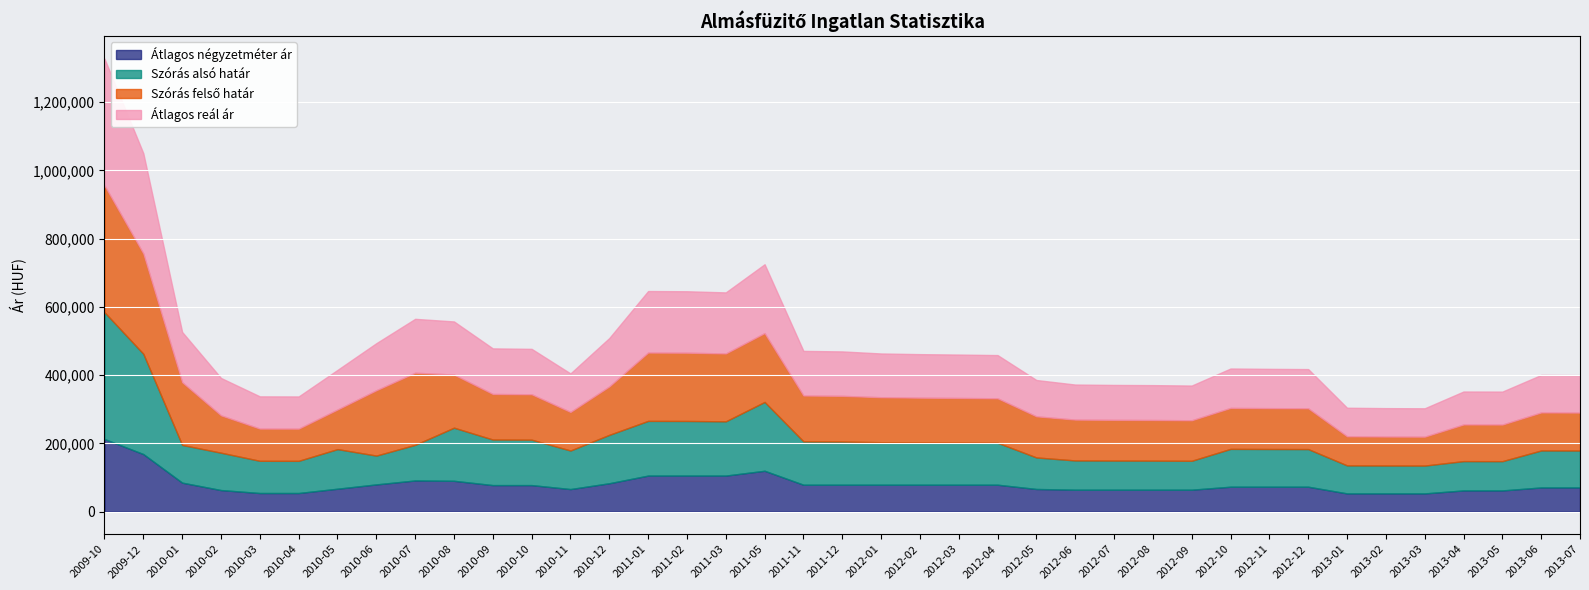

Reading left to right, extract all data points from this chart.

Átlagos négyzetméter ár: 2009-10=212560	2009-12=168471	2010-01=84735	2010-02=62995	2010-03=54347	2010-04=54347	2010-05=66956	2010-06=79564	2010-07=91159	2010-08=90144	2010-09=77536	2010-10=77536	2010-11=65941	2010-12=82970	2011-01=105434	2011-02=105434	2011-03=105434	2011-05=119565	2011-11=78668	2011-12=78668	2012-01=78668	2012-02=78668	2012-03=78668	2012-04=78668	2012-05=66168	2012-06=64084	2012-07=64084	2012-08=64084	2012-09=64084	2012-10=72825	2012-11=72825	2012-12=72825	2013-01=53215	2013-02=53215	2013-03=53215	2013-04=61956	2013-05=61956	2013-06=70652	2013-07=70652
Szórás alsó határ: 2009-10=371533	2009-12=293873	2010-01=110520	2010-02=109505	2010-03=94418	2010-04=94336	2010-05=116056	2010-06=84455	2010-07=104377	2010-08=155666	2010-09=133549	2010-10=133092	2010-11=112964	2010-12=141854	2011-01=160278	2011-02=160074	2011-03=158958	2011-05=201730	2011-11=127065	2011-12=126562	2012-01=124554	2012-02=123899	2012-03=123488	2012-04=122979	2012-05=92426	2012-06=85743	2012-07=85362	2012-08=85172	2012-09=84769	2012-10=110855	2012-11=110522	2012-12=110280	2013-01=82091	2013-02=81700	2013-03=81548	2013-04=85871	2013-05=85771	2013-06=108372	2013-07=108174
Szórás felső határ: 2009-10=371533	2009-12=293873	2010-01=183902	2010-02=109505	2010-03=94418	2010-04=94336	2010-05=116056	2010-06=191443	2010-07=211365	2010-08=155666	2010-09=133549	2010-10=133092	2010-11=112964	2010-12=141854	2011-01=200244	2011-02=200040	2011-03=198924	2011-05=201730	2011-11=134367	2011-12=133864	2012-01=131856	2012-02=131201	2012-03=130790	2012-04=130281	2012-05=120478	2012-06=119687	2012-07=119306	2012-08=119116	2012-09=118713	2012-10=120077	2012-11=119744	2012-12=119502	2013-01=85291	2013-02=84900	2013-03=84748	2013-04=107391	2013-05=107291	2013-06=111446	2013-07=111248
Átlagos reál ár: 2009-10=371533	2009-12=293873	2010-01=147211	2010-02=109505	2010-03=94418	2010-04=94336	2010-05=116056	2010-06=137949	2010-07=157871	2010-08=155666	2010-09=133549	2010-10=133092	2010-11=112964	2010-12=141854	2011-01=180261	2011-02=180057	2011-03=178941	2011-05=201730	2011-11=130716	2011-12=130213	2012-01=128205	2012-02=127550	2012-03=127139	2012-04=126630	2012-05=106452	2012-06=102715	2012-07=102334	2012-08=102144	2012-09=101741	2012-10=115466	2012-11=115133	2012-12=114891	2013-01=83691	2013-02=83300	2013-03=83148	2013-04=96631	2013-05=96531	2013-06=109909	2013-07=109711